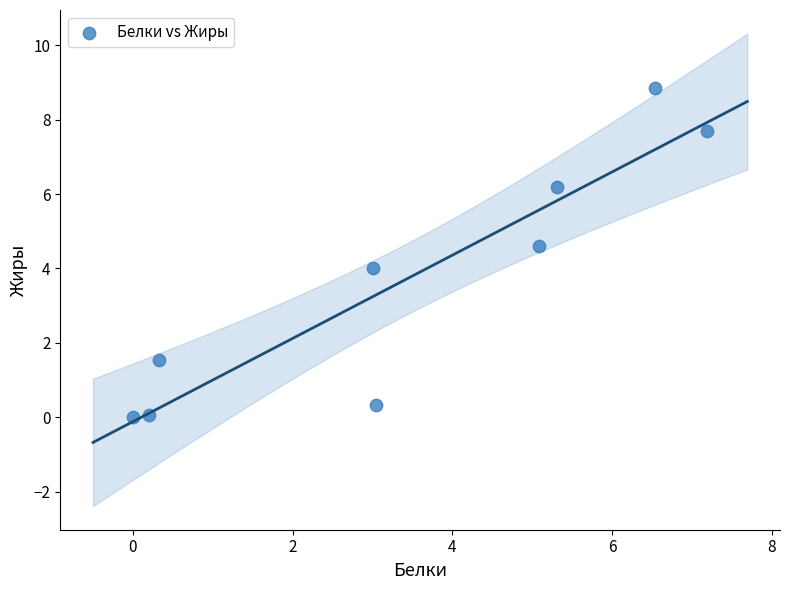

What is the average X value?

3.4